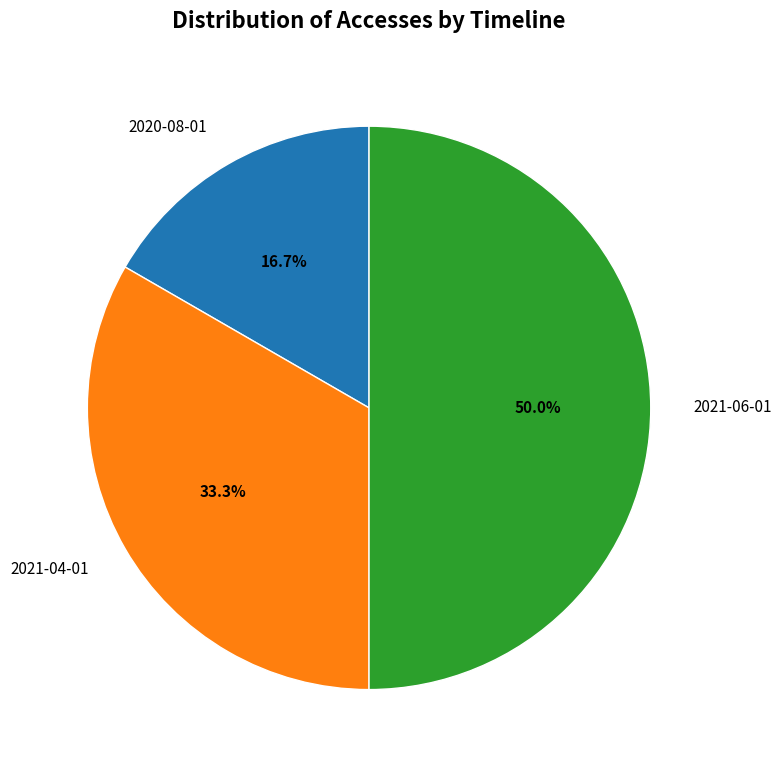

How many segments does this pie chart have?

3